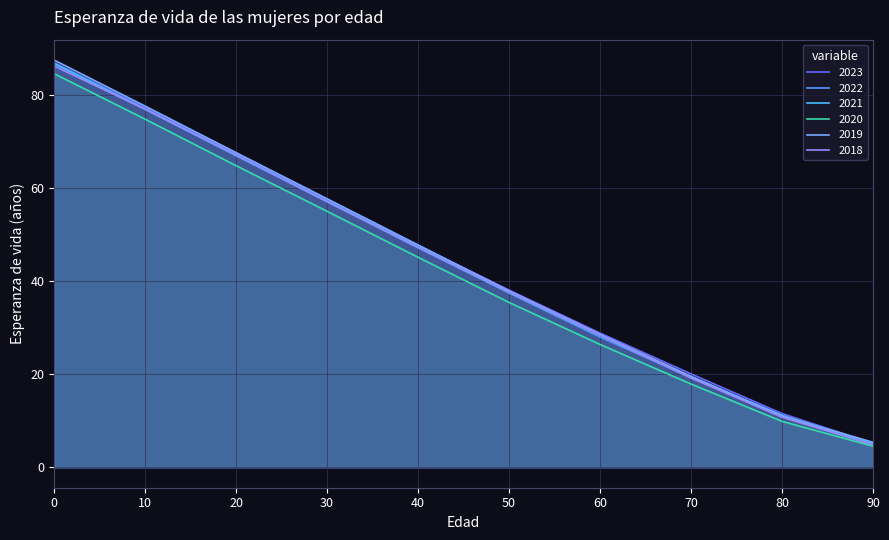

What is the difference between the 2018 values at 10 and 90?

72.2